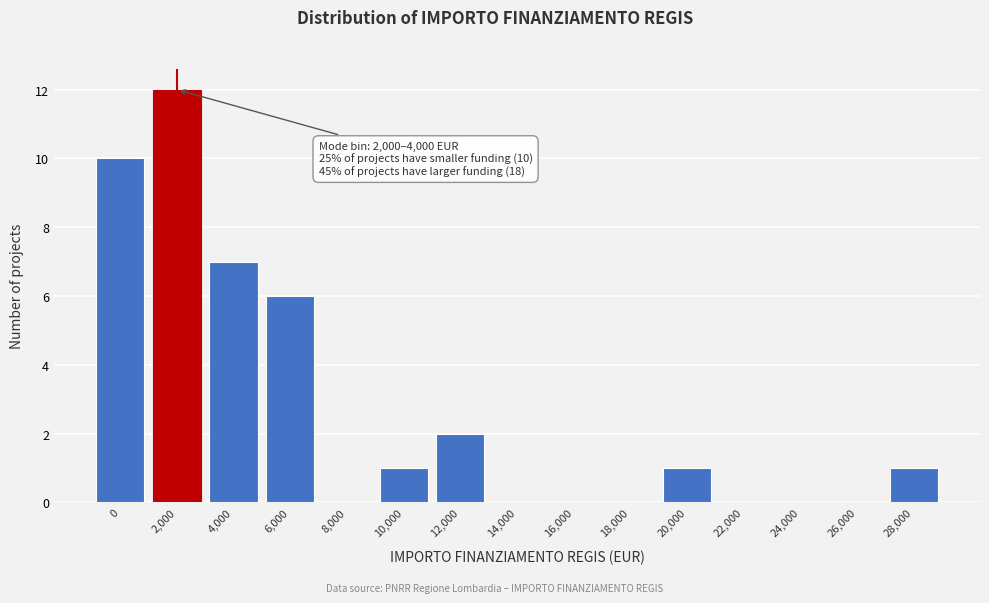

Reading right to left, extract all data points from this chart.

28,000=1	26,000=0	24,000=0	22,000=0	20,000=1	18,000=0	16,000=0	14,000=0	12,000=2	10,000=1	8,000=0	6,000=6	4,000=7	2,000=12	0=10